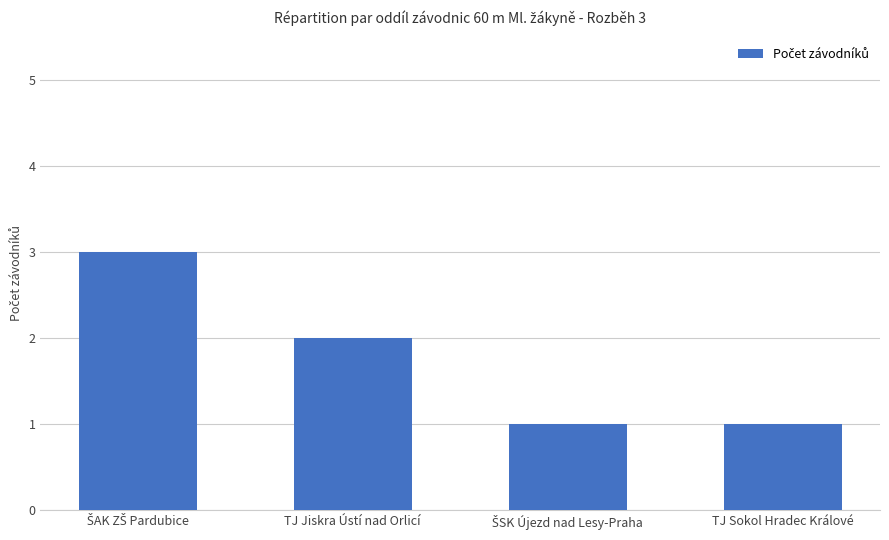

What position from the left is TJ Sokol Hradec Králové?

4